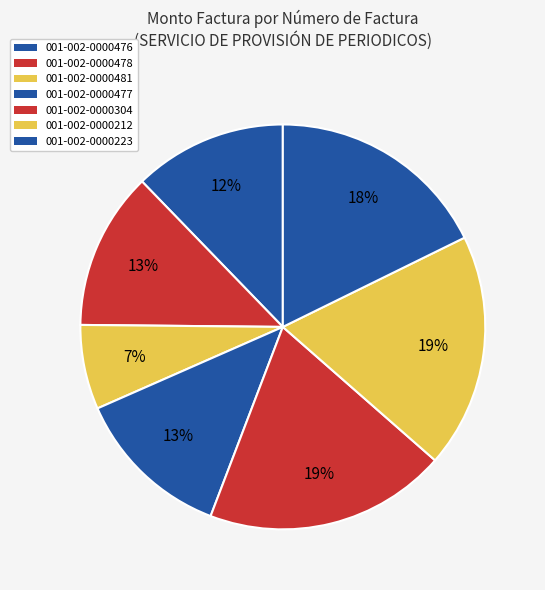

Which category has the smallest portion of the pie?

001-002-0000481